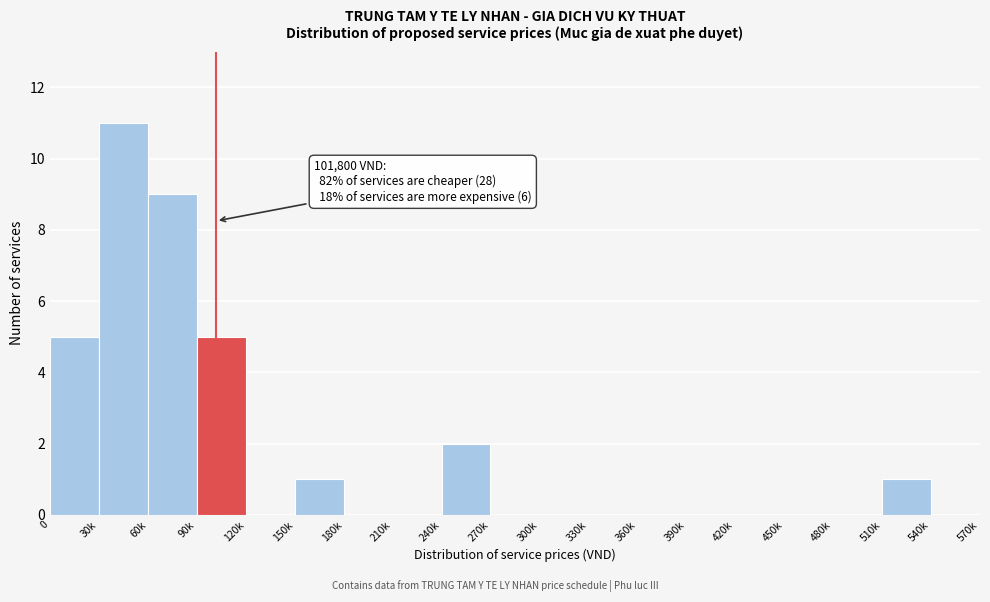

Reading left to right, what are all the values shown in this chart?

0=5	30k=11	60k=9	90k=5	120k=0	150k=1	180k=0	210k=0	240k=2	270k=0	300k=0	330k=0	360k=0	390k=0	420k=0	450k=0	480k=0	510k=1	540k=0